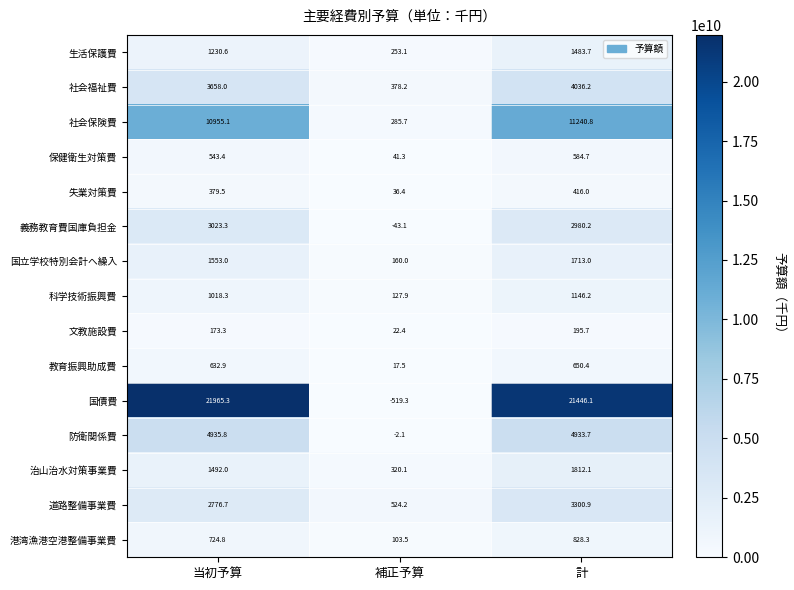

Which series has the largest range (max minus min)?

国債費